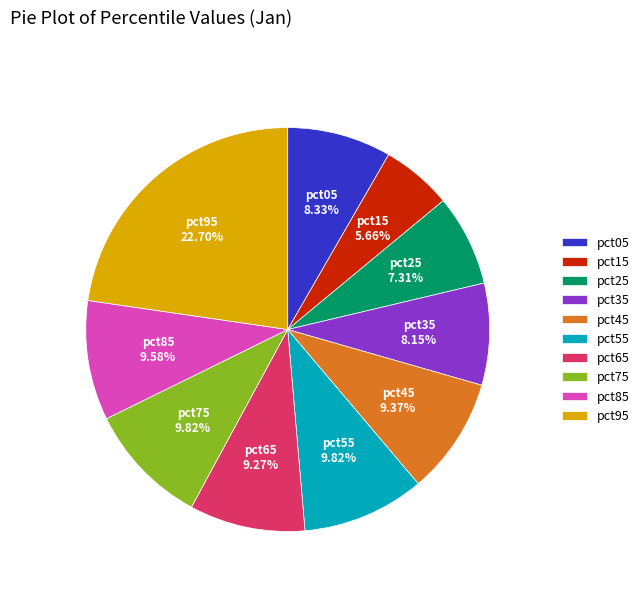

To the nearest percent, what percentage of the pie is pct05?

8%